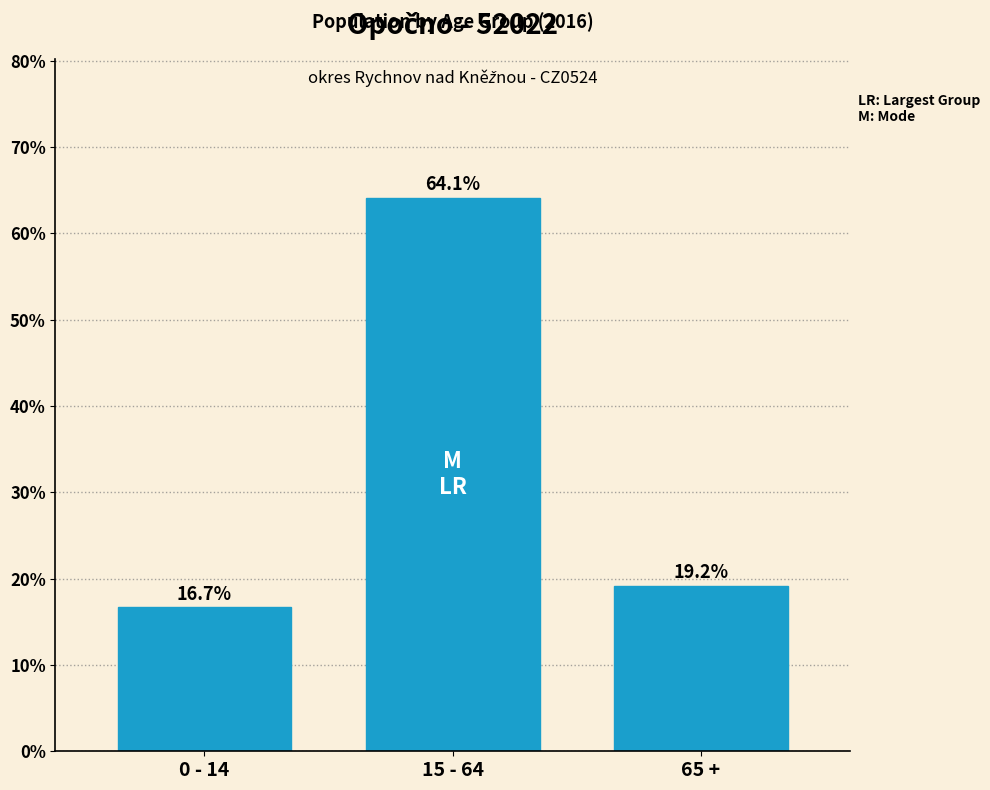

Reading left to right, transcribe all the data shown in this chart.

0 - 14=16.7	15 - 64=64.1	65 +=19.2